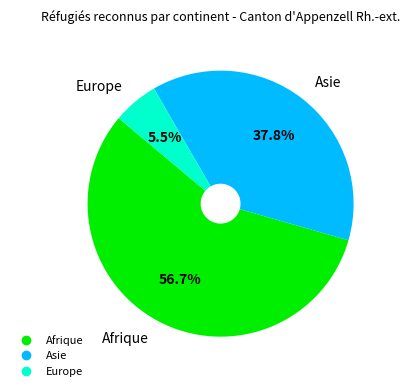

To the nearest percent, what is the combined percentage of Afrique and Asie?

94%